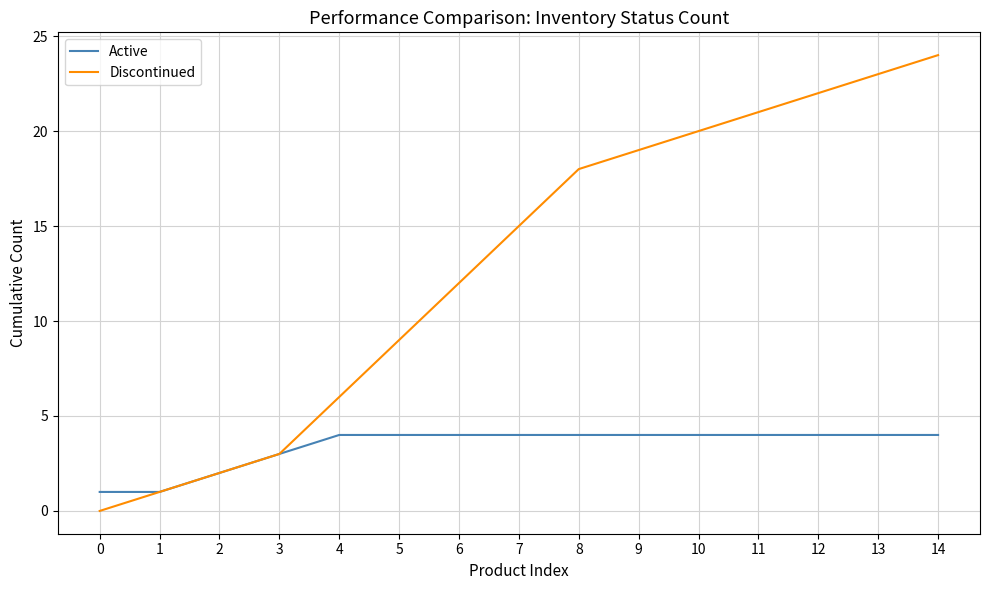

List the labels in order of Discontinued value, smallest first.

0, 1, 2, 3, 4, 5, 6, 7, 8, 9, 10, 11, 12, 13, 14